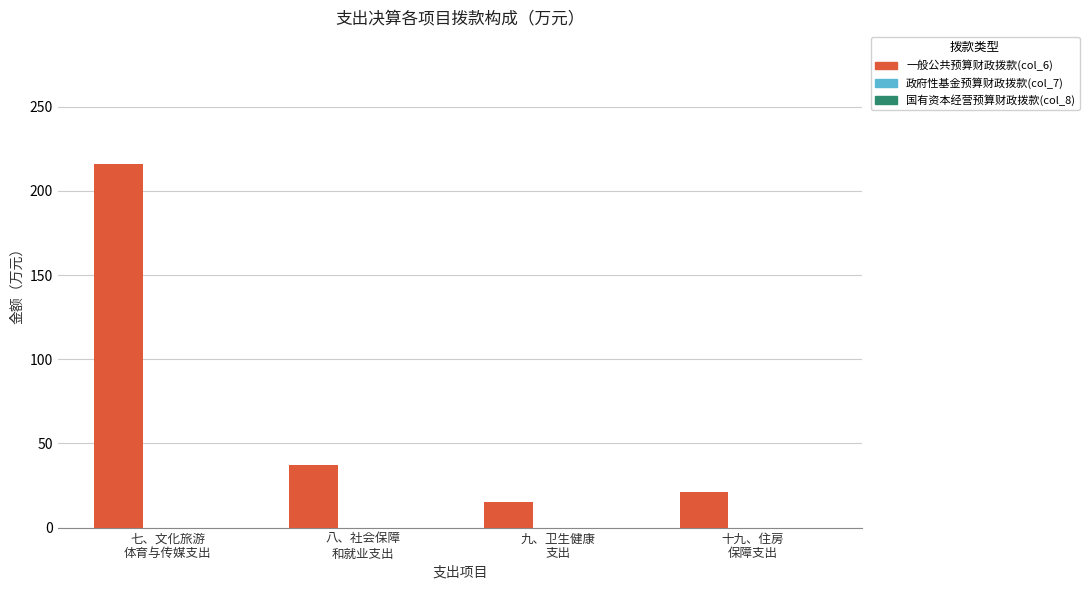

What position from the right is 十九、住房
保障支出?

1